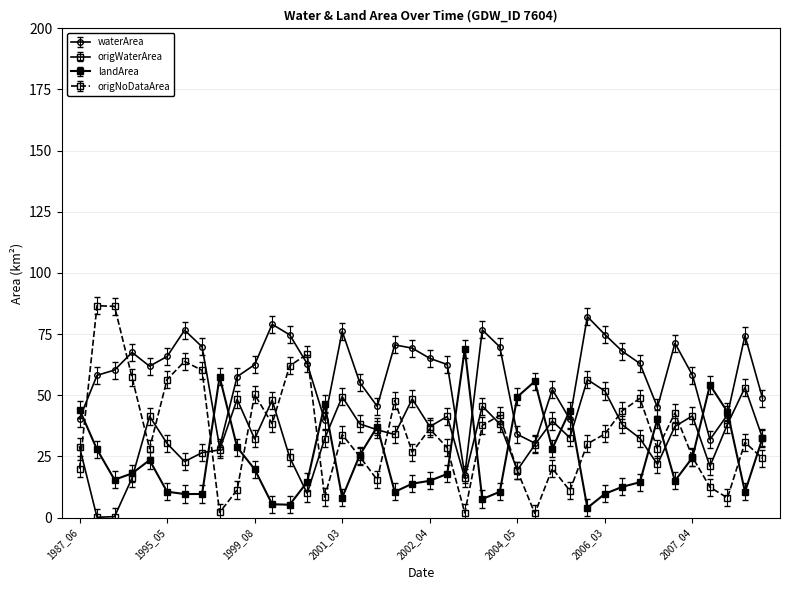

How many lines are shown in the chart?

4